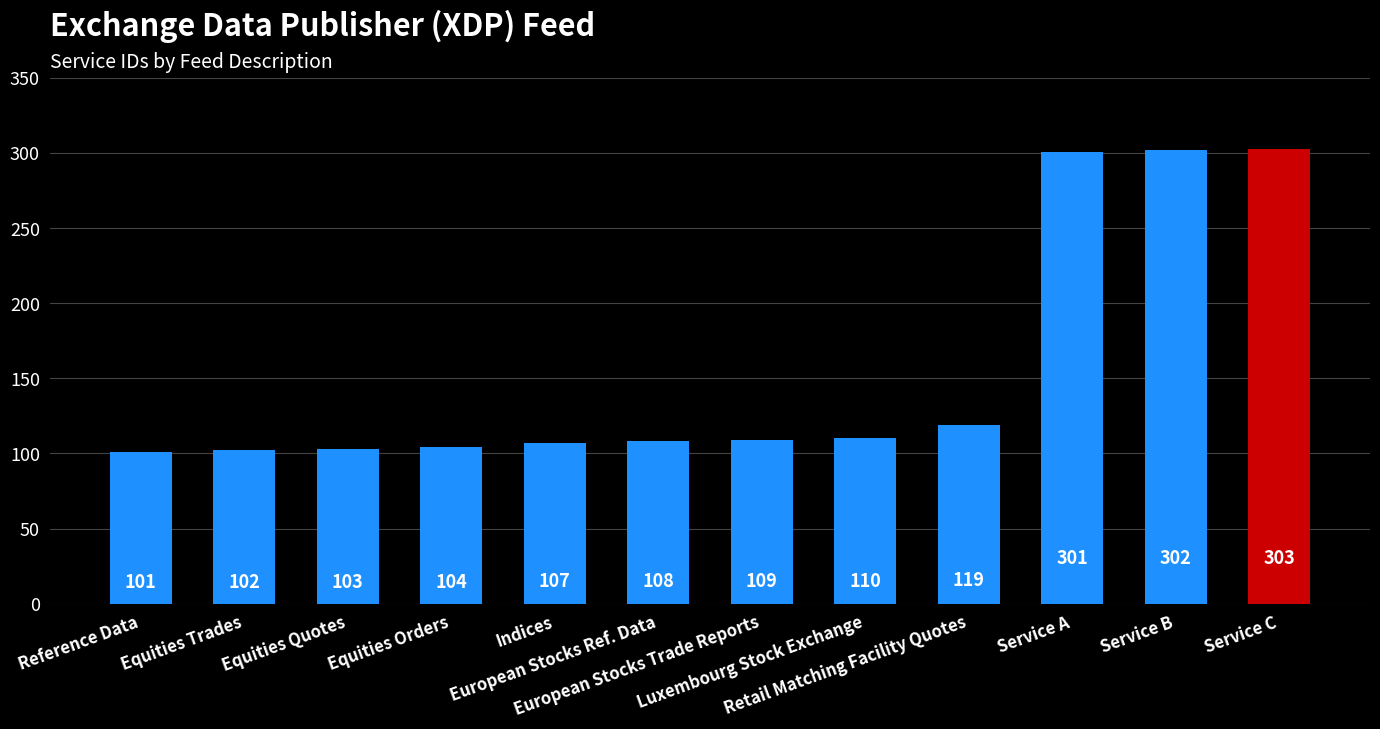

Reading left to right, what are all the values shown in this chart?

101	102	103	104	107	108	109	110	119	301	302	303